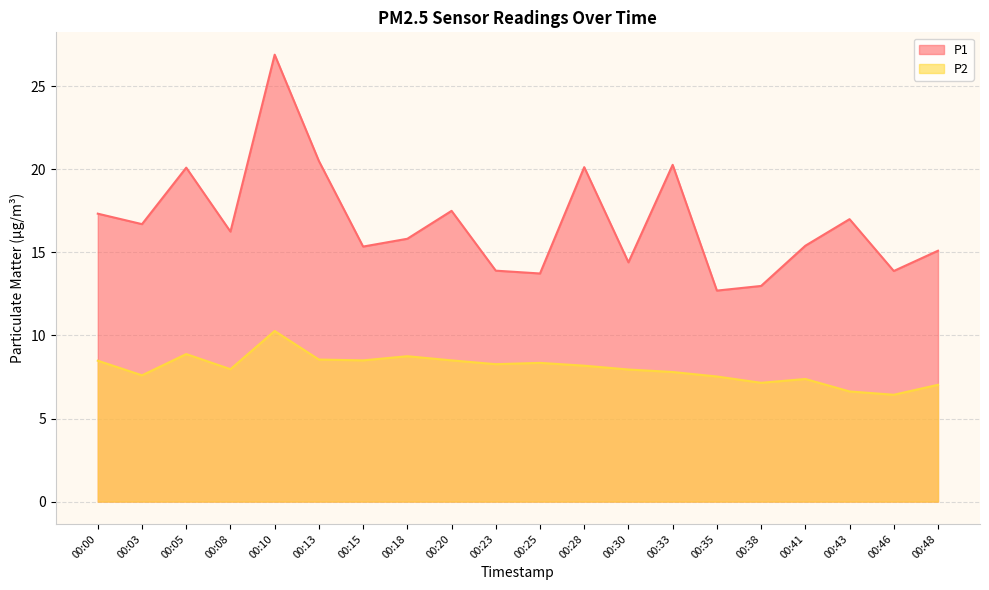

How many interior local valleys does the P1 series have?

7